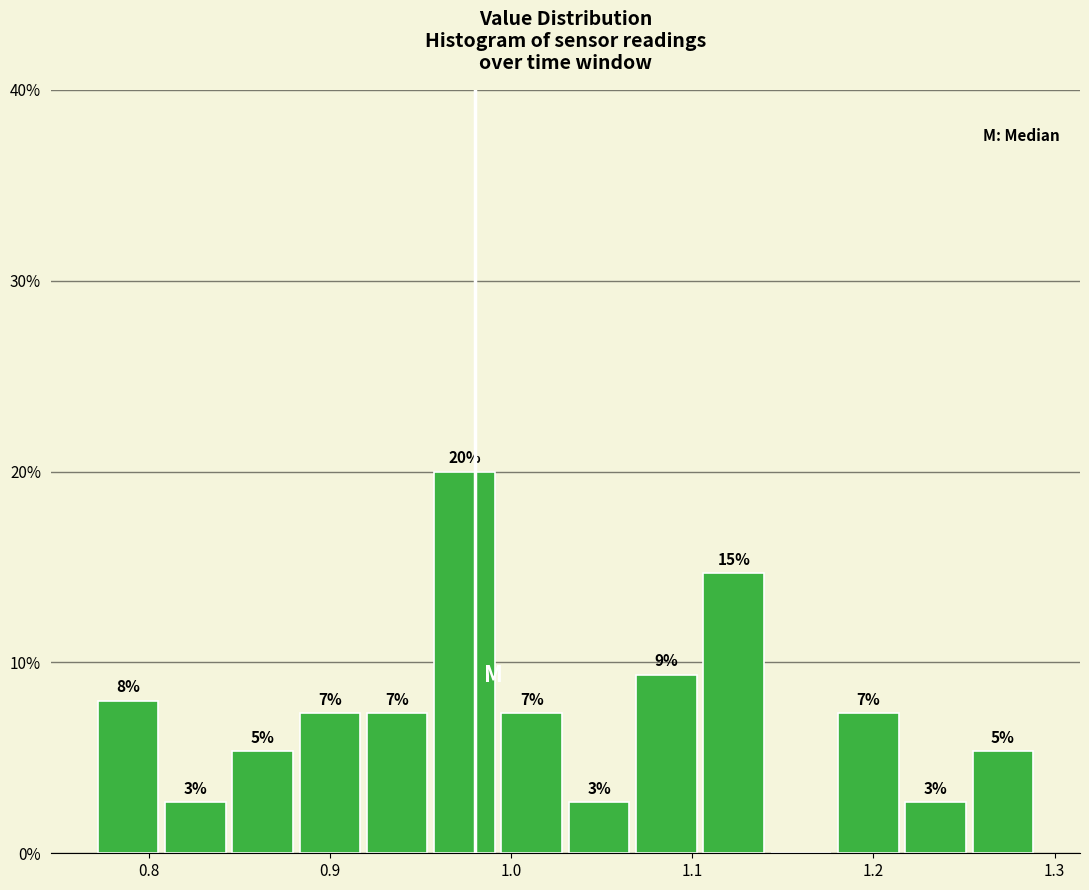

Read against the x-axis, roughly where is the centre of the tallest bar?

0.97